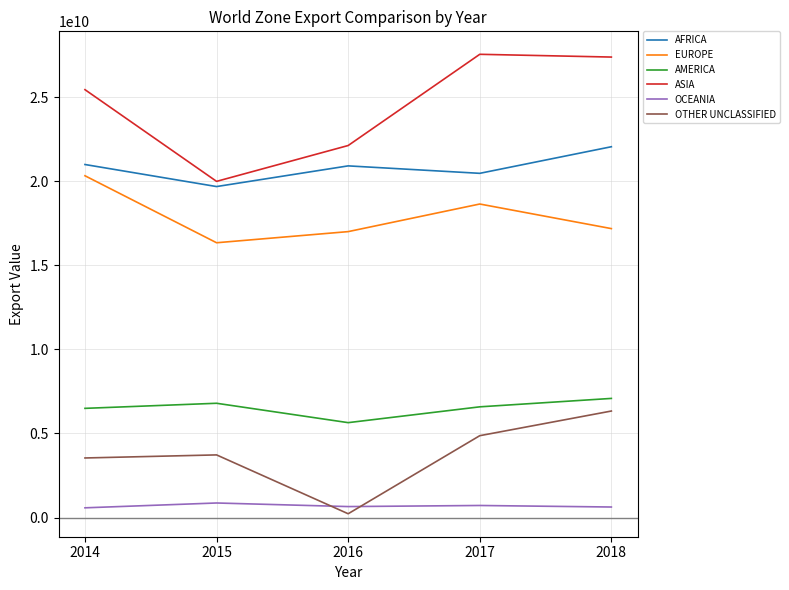

How many values in the ASIA series are below 25457141200?

2